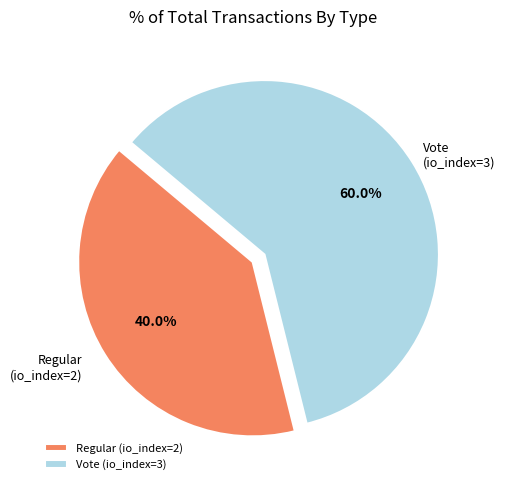

Does Regular (io_index=2) represent more than half of the total?

No